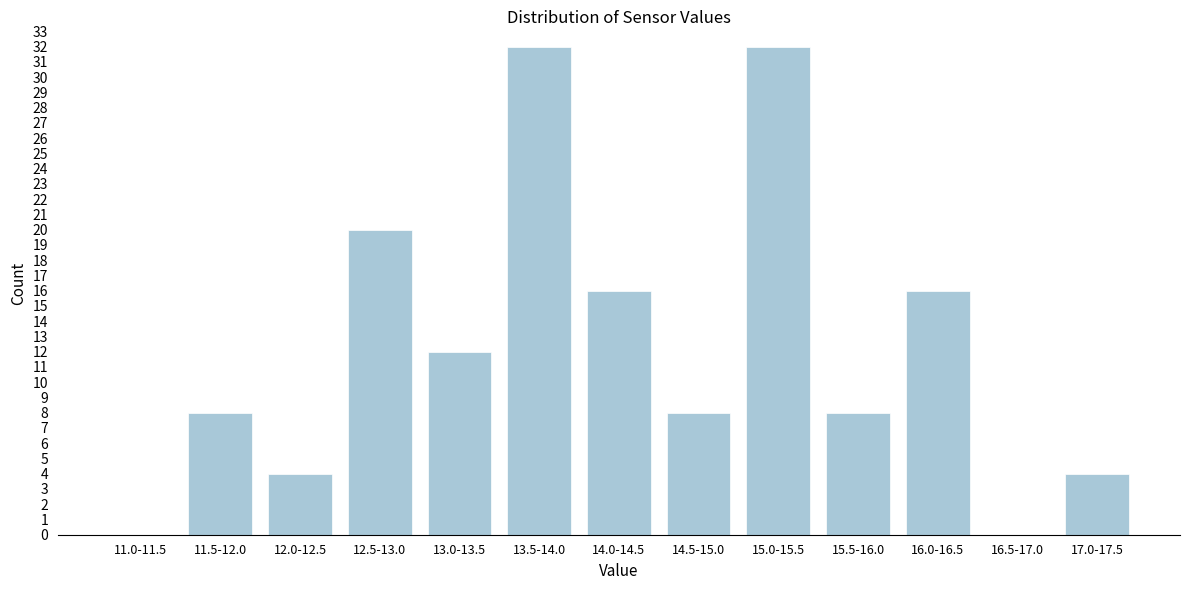

Reading right to left, extract all data points from this chart.

17.0-17.5=4	16.5-17.0=0	16.0-16.5=16	15.5-16.0=8	15.0-15.5=32	14.5-15.0=8	14.0-14.5=16	13.5-14.0=32	13.0-13.5=12	12.5-13.0=20	12.0-12.5=4	11.5-12.0=8	11.0-11.5=0